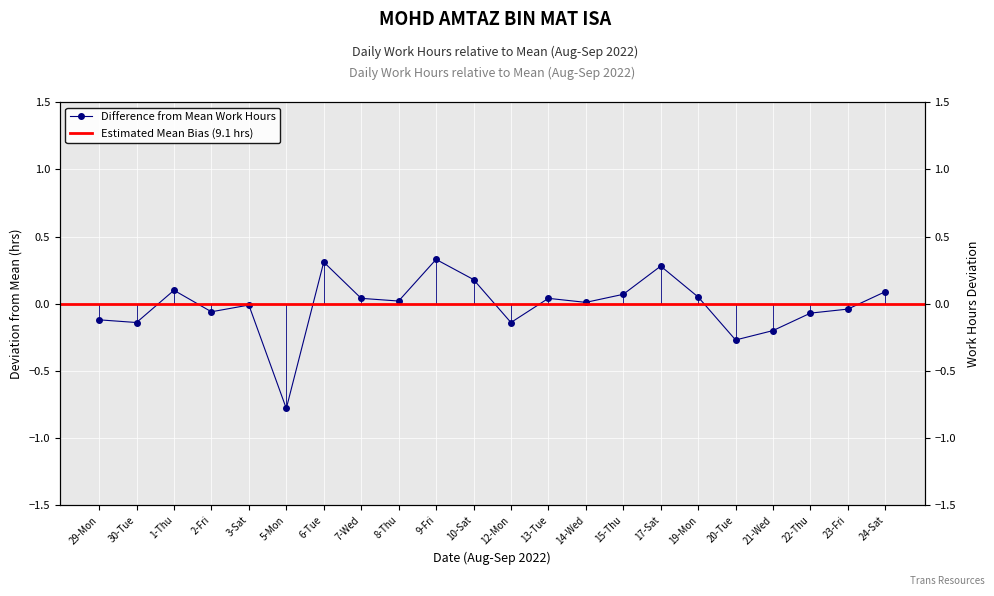

True or false: the data has more than 0 interior local peaks.

True